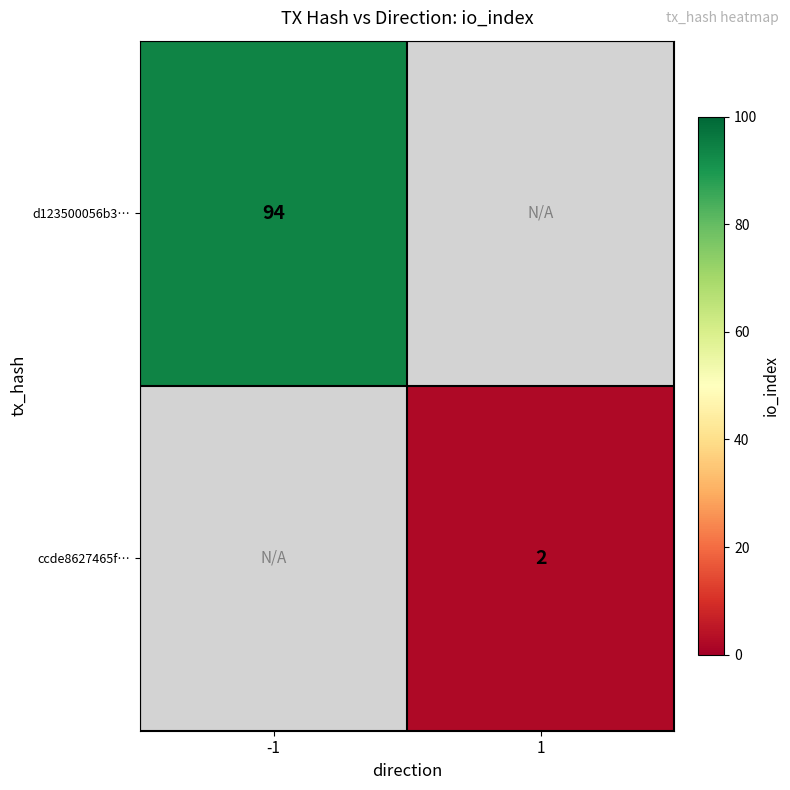

The d123500056b3… series shows 94 at -1. True or false?

True